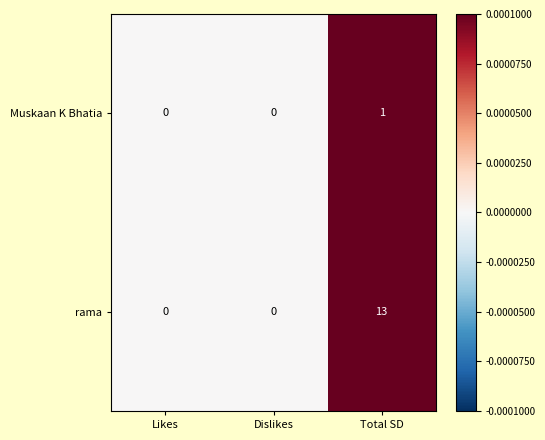

What is the approximate value of rama at Total SD, to the nearest 10?

10